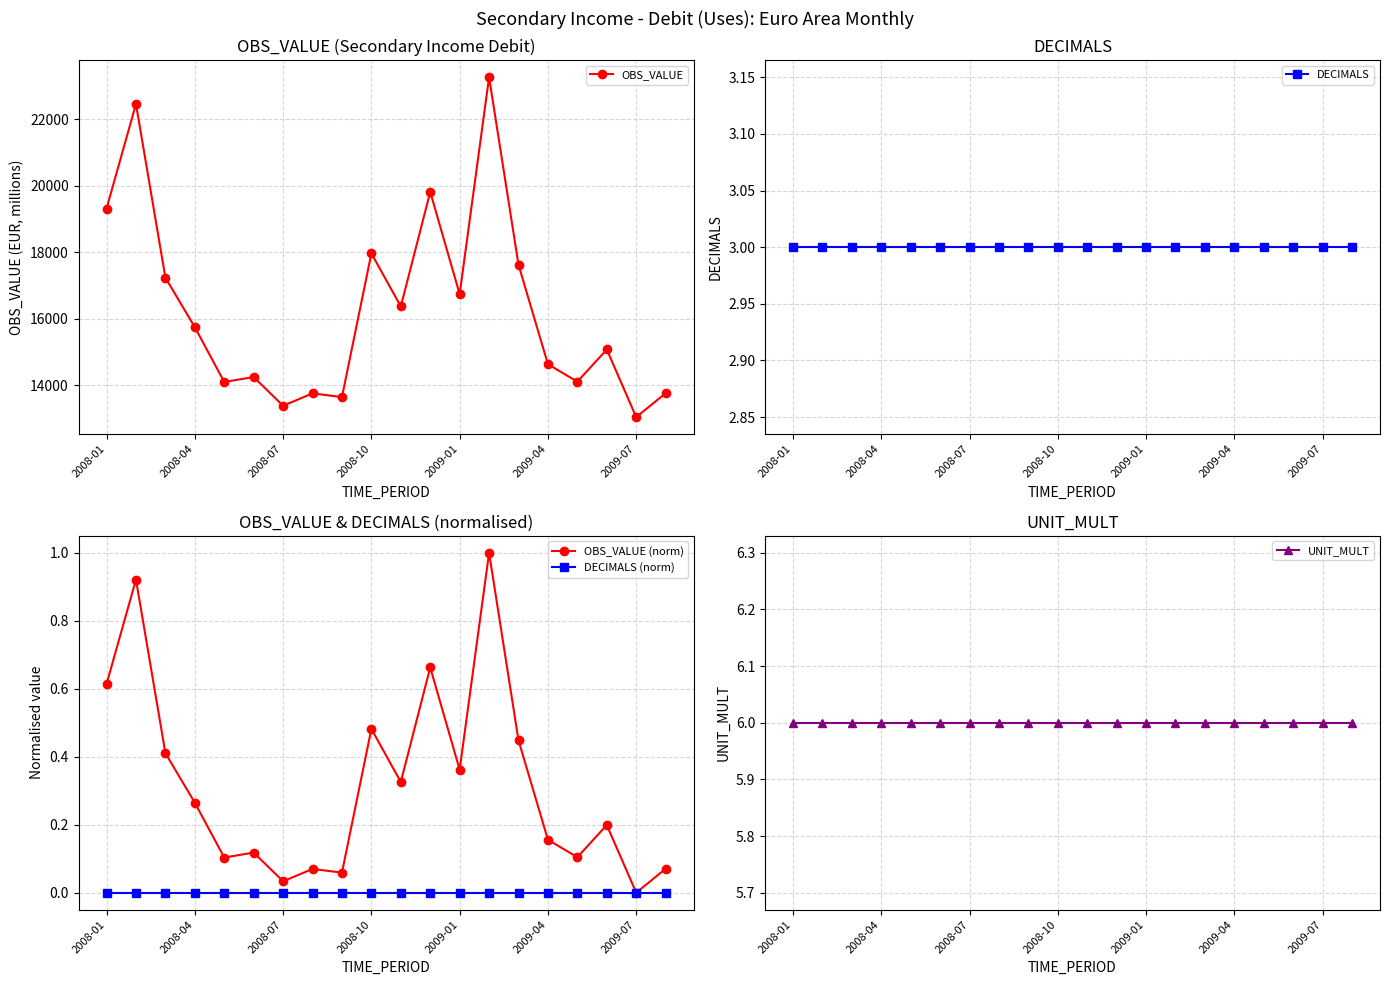

What are all the series names shown in the legend?

OBS_VALUE, DECIMALS, OBS_VALUE (norm), DECIMALS (norm), UNIT_MULT